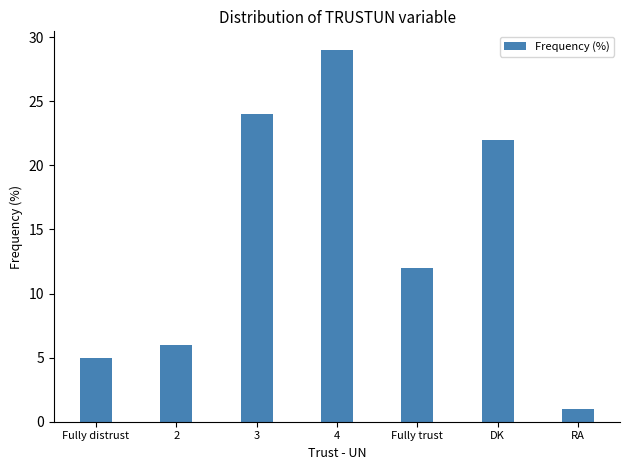

How many series are shown in this chart?

1